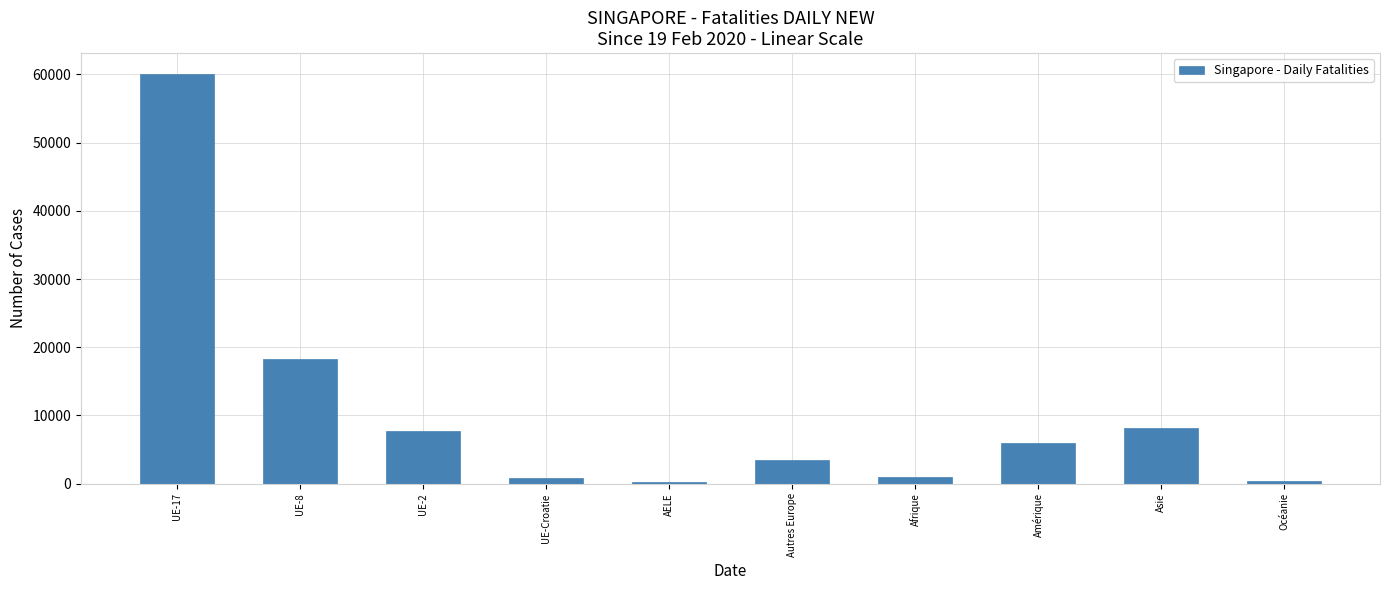

Which has a higher value, UE-8 or UE-2?

UE-8